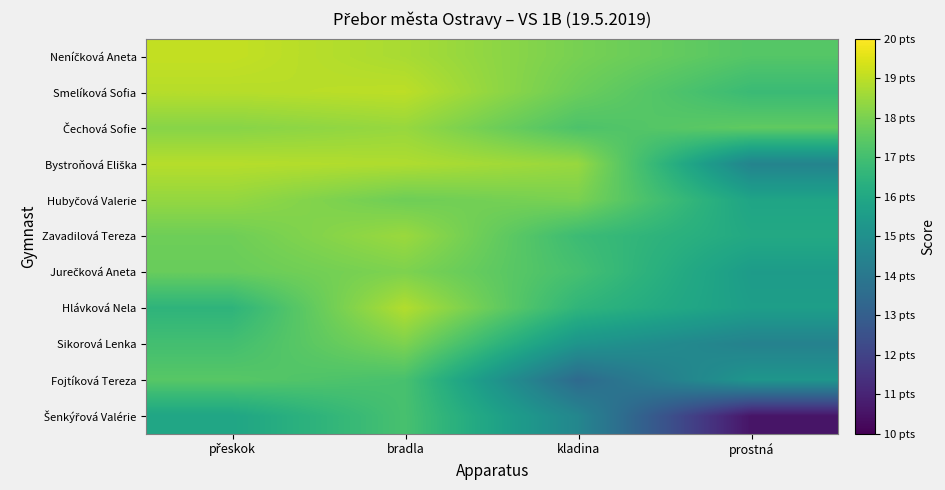

Which category has the highest value across all series?

přeskok